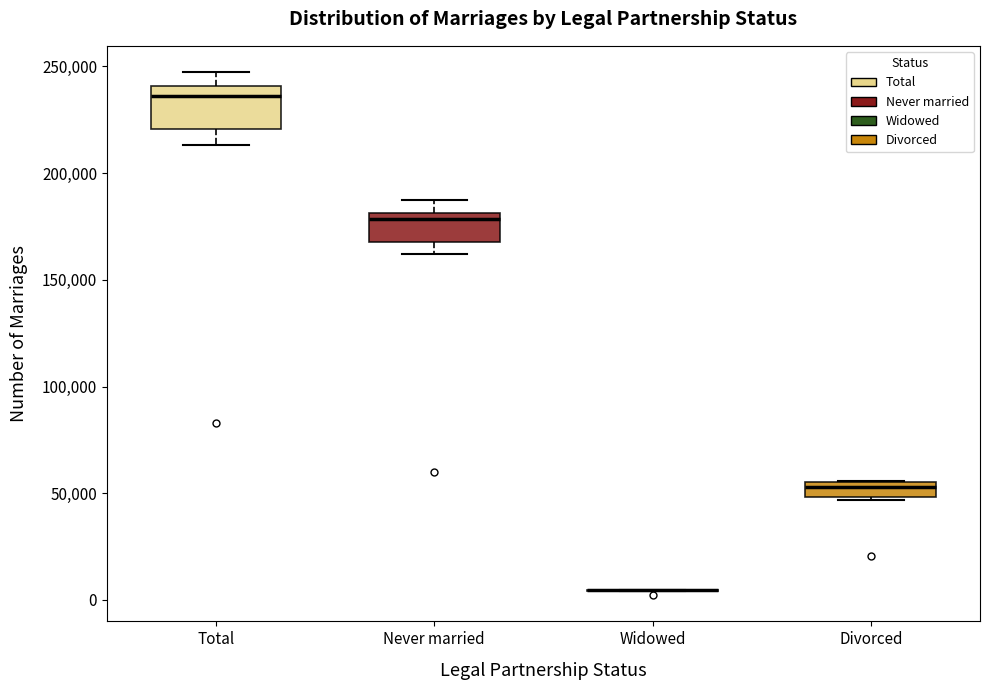

Comparing the boxes themselves (not the whiskers), which one is the tallest?

Total